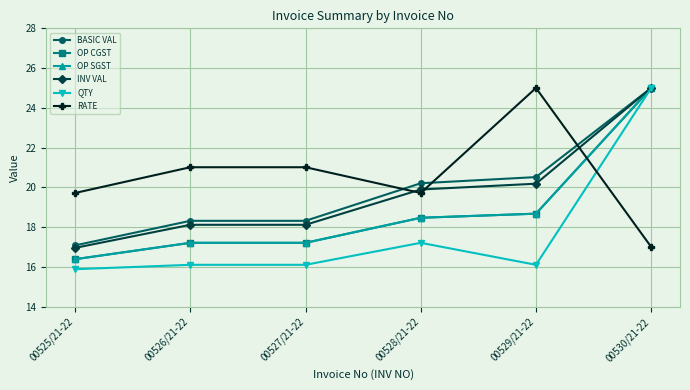

Which series has the largest total across all categories?

RATE